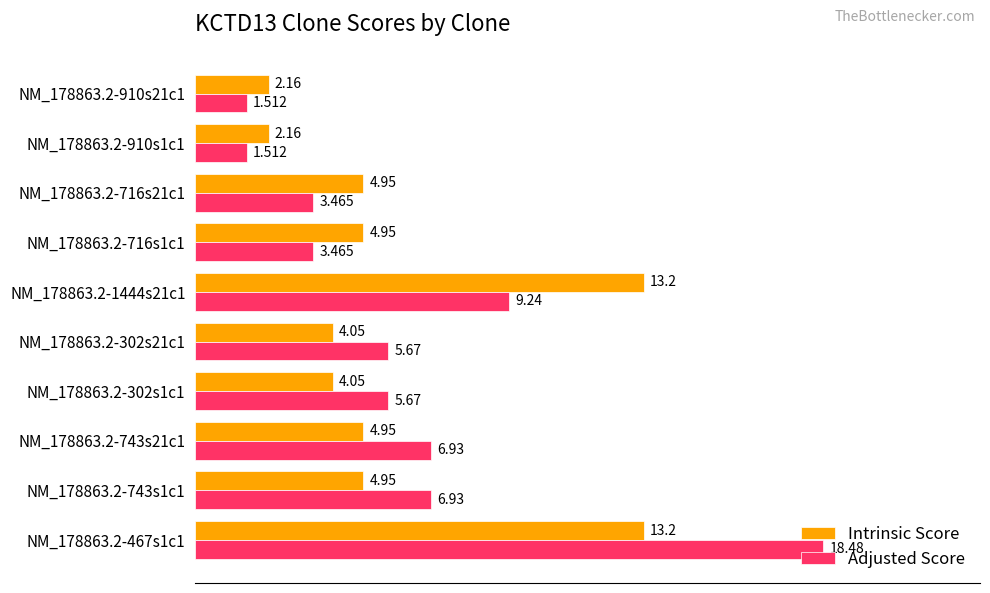

Where is Adjusted Score nearest to the value 9?

NM_178863.2-1444s21c1